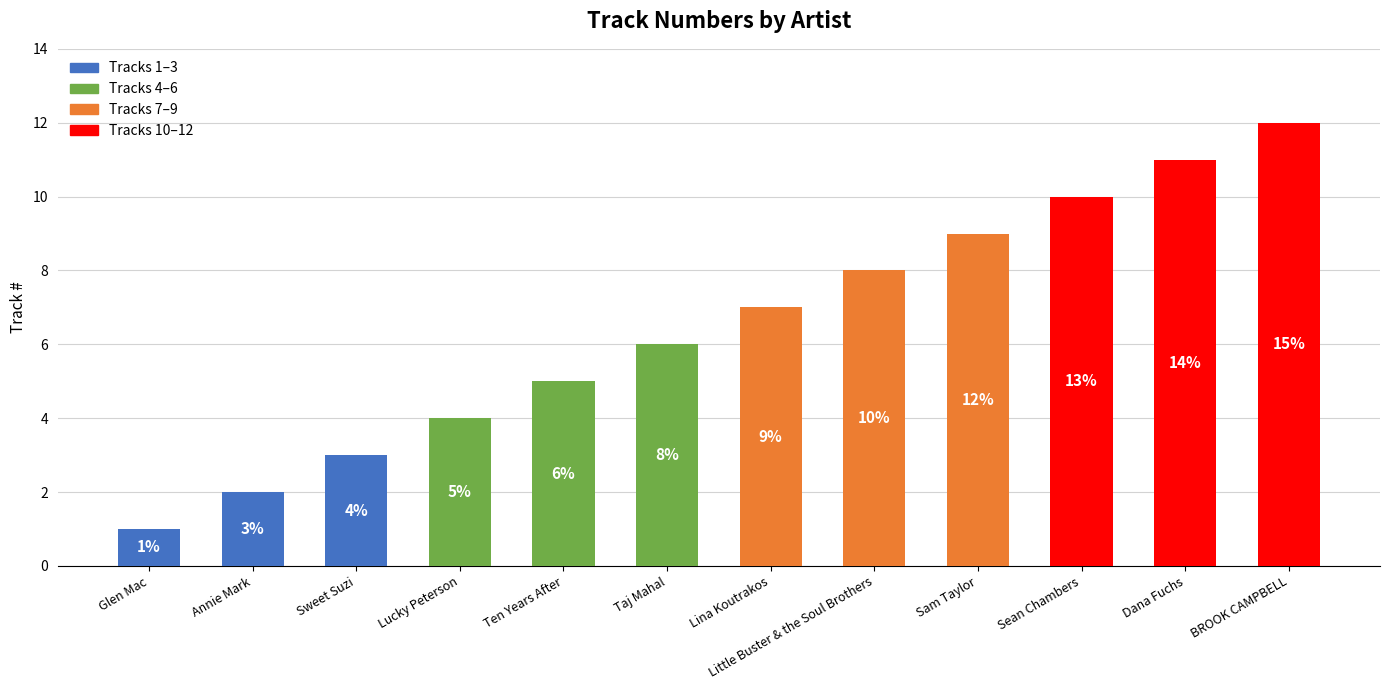

How many bars are there in total?

12